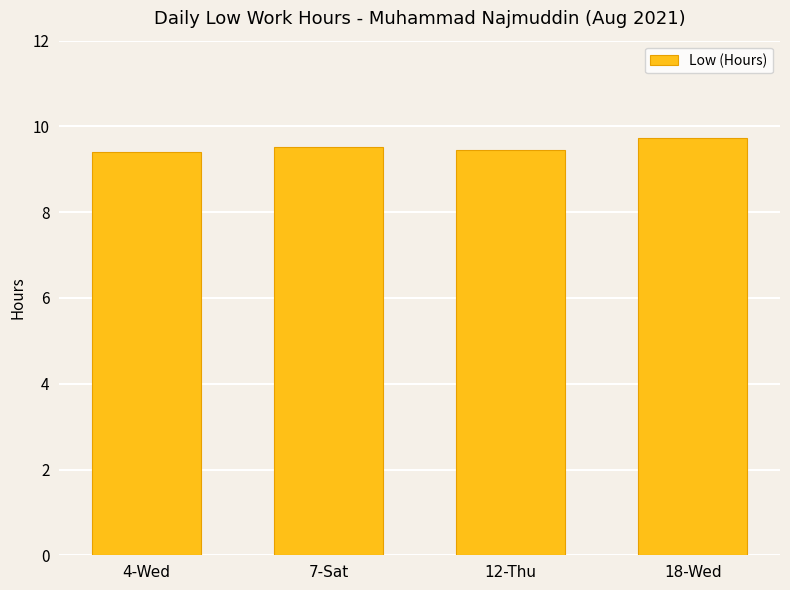

What position from the right is 12-Thu?

2